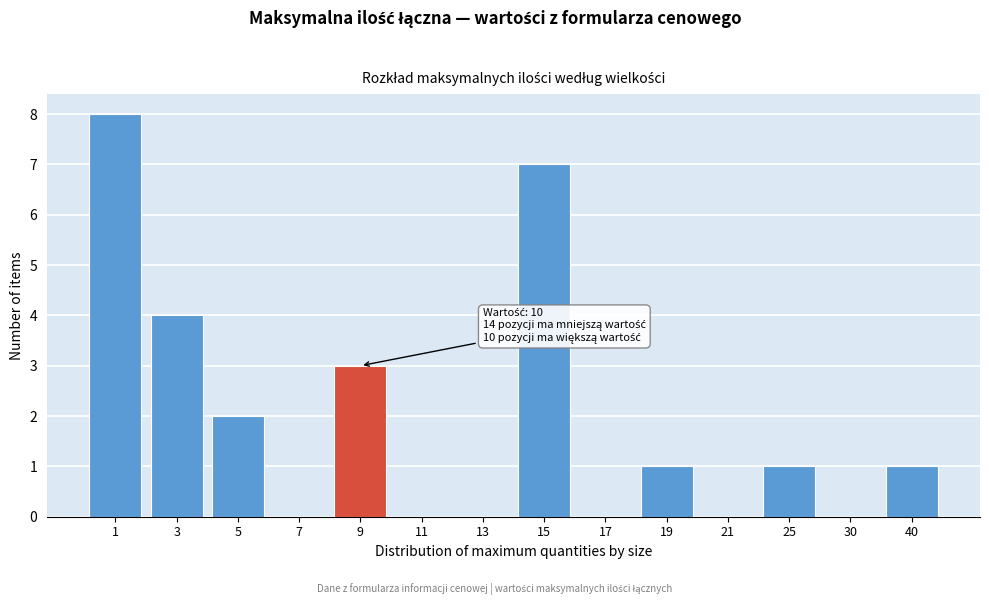

Reading right to left, transcribe all the data shown in this chart.

40=1	30=0	25=1	21=0	19=1	17=0	15=7	13=0	11=0	9=3	7=0	5=2	3=4	1=8